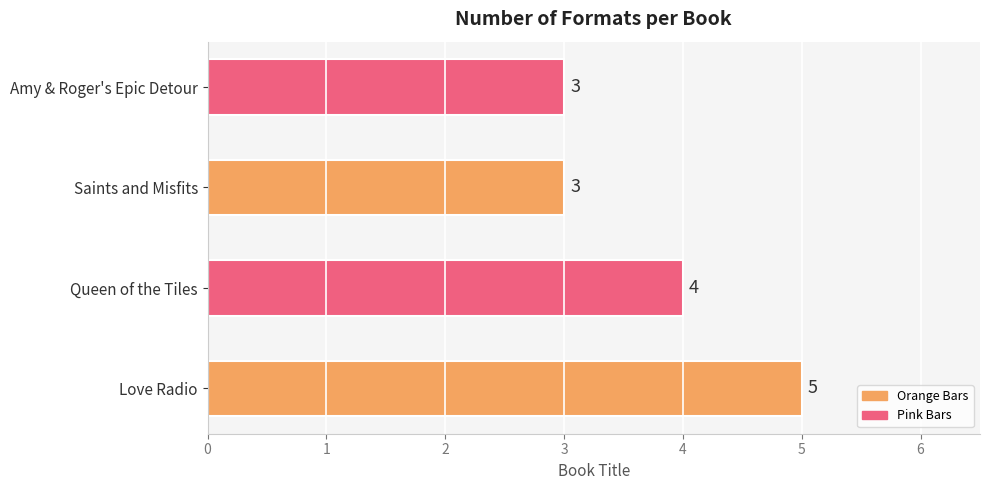

How many distinct data groups are displayed?

1